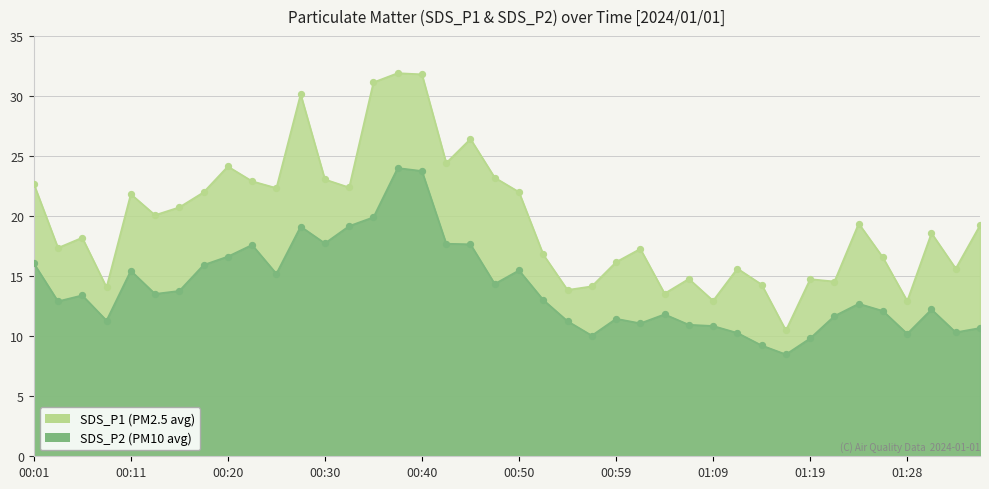

At which category is the sum across all series the highest?

00:37